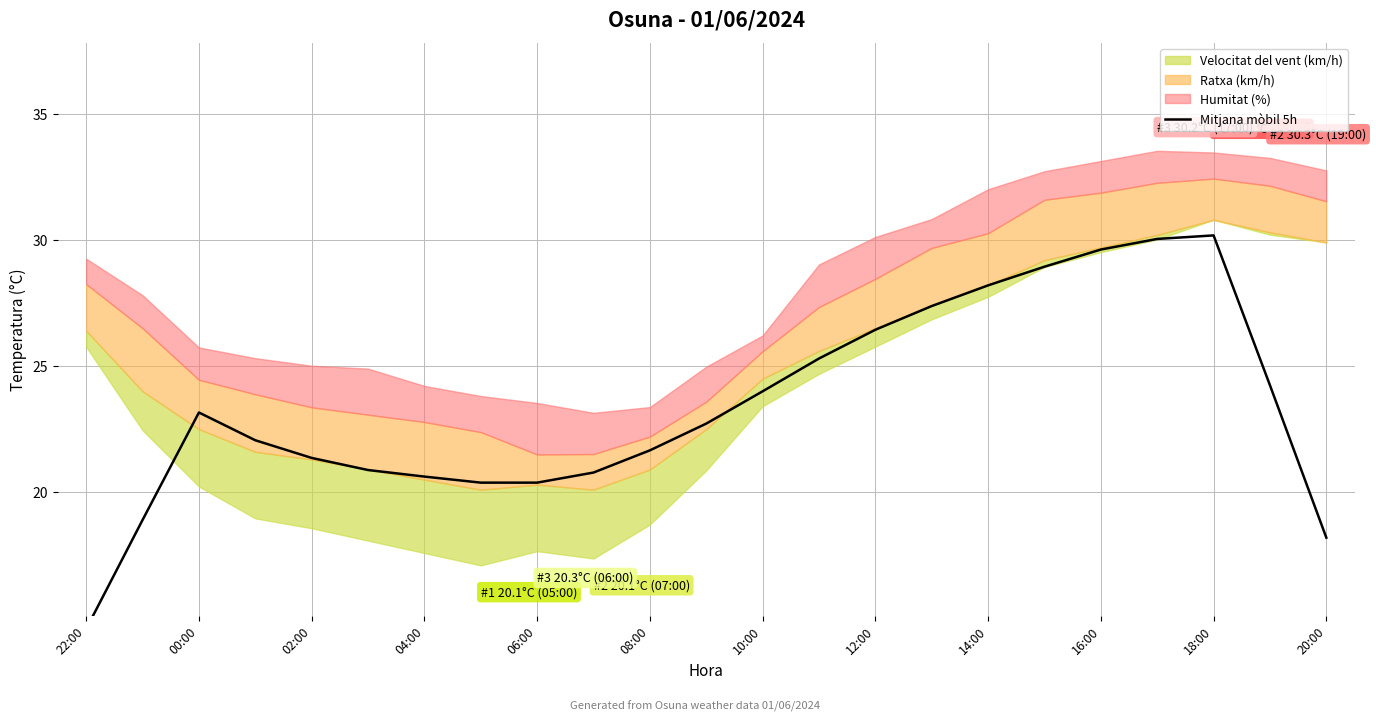

What value does the data have at 20:00?

18.2